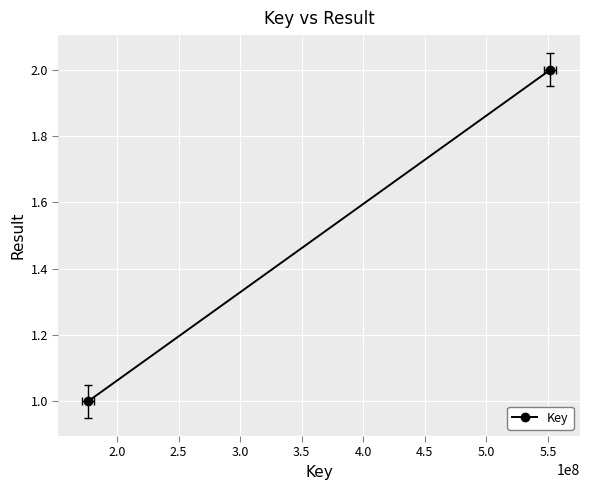

True or false: the data shows 2 at 2.0.

True